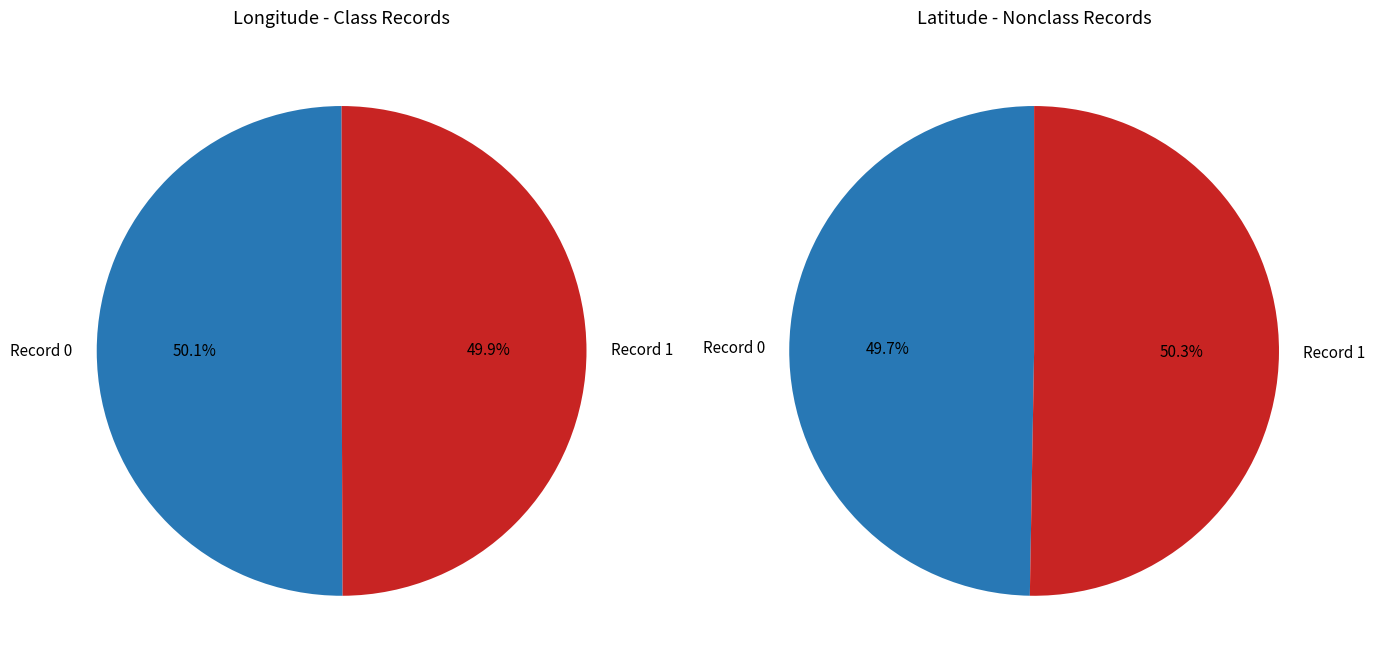

To the nearest percent, what is the combined percentage of 1 and 0?

100%